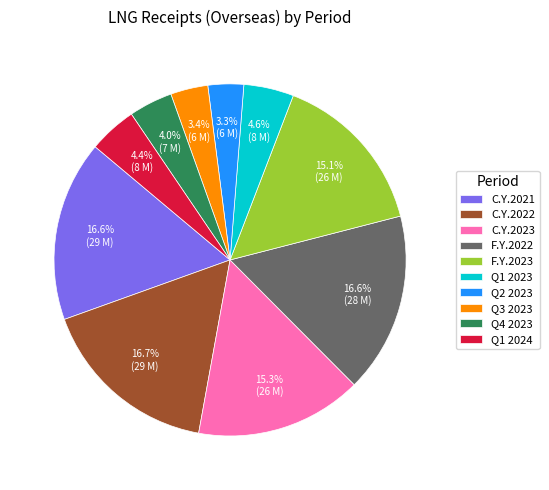

Is there a majority slice in this chart?

No